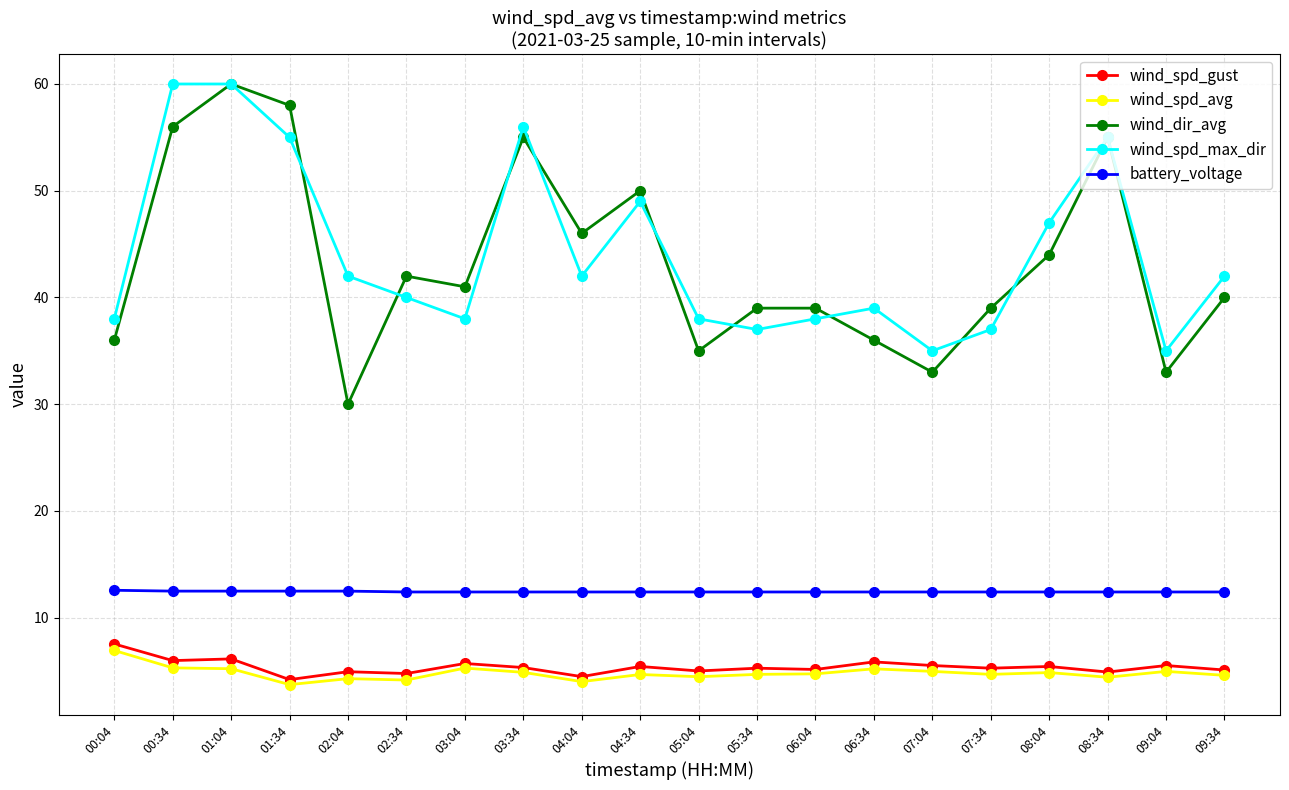

Rank the series at 06:34 from highest to lowest value.

wind_spd_max_dir, wind_dir_avg, battery_voltage, wind_spd_gust, wind_spd_avg